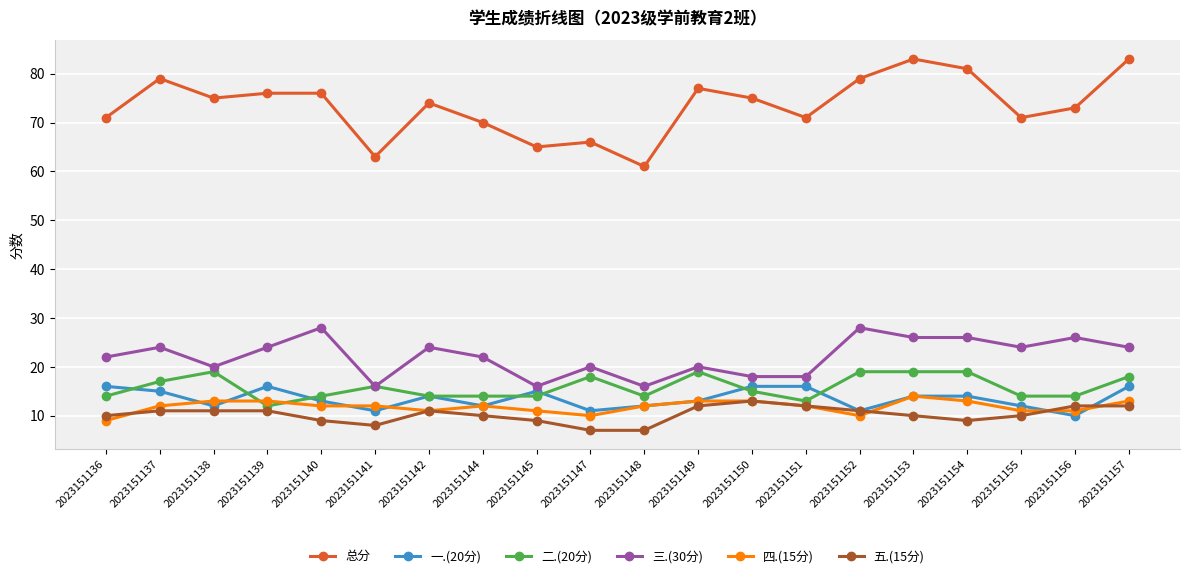

True or false: 三.(30分) and 一.(20分) intersect in this chart.

False